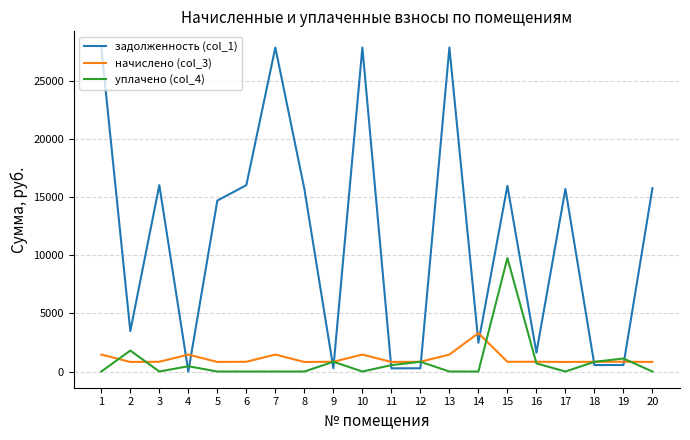

Which series has the largest range (max minus min)?

задолженность (col_1)